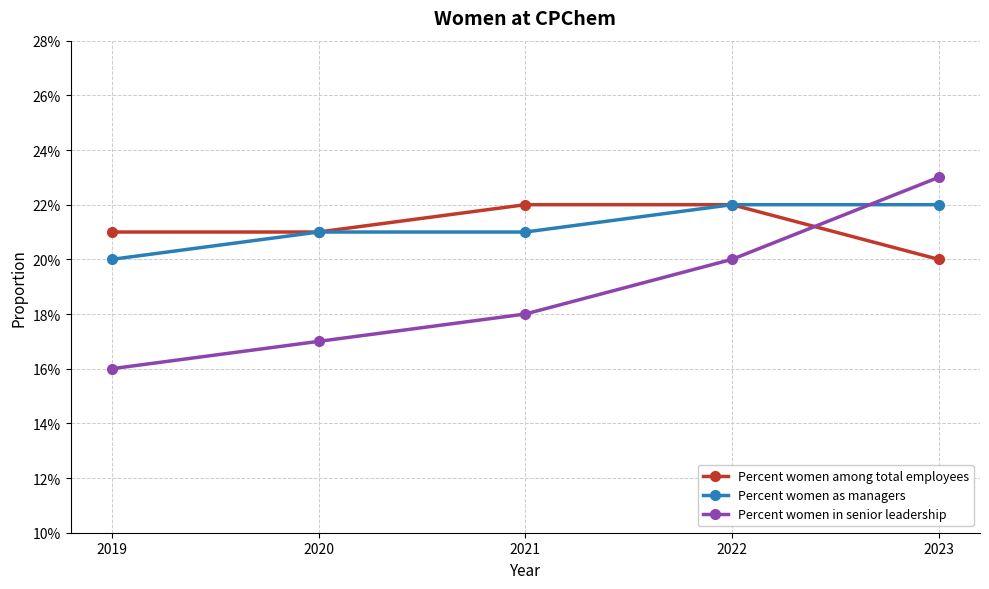

Is this an area chart (filled region under the line)?

No